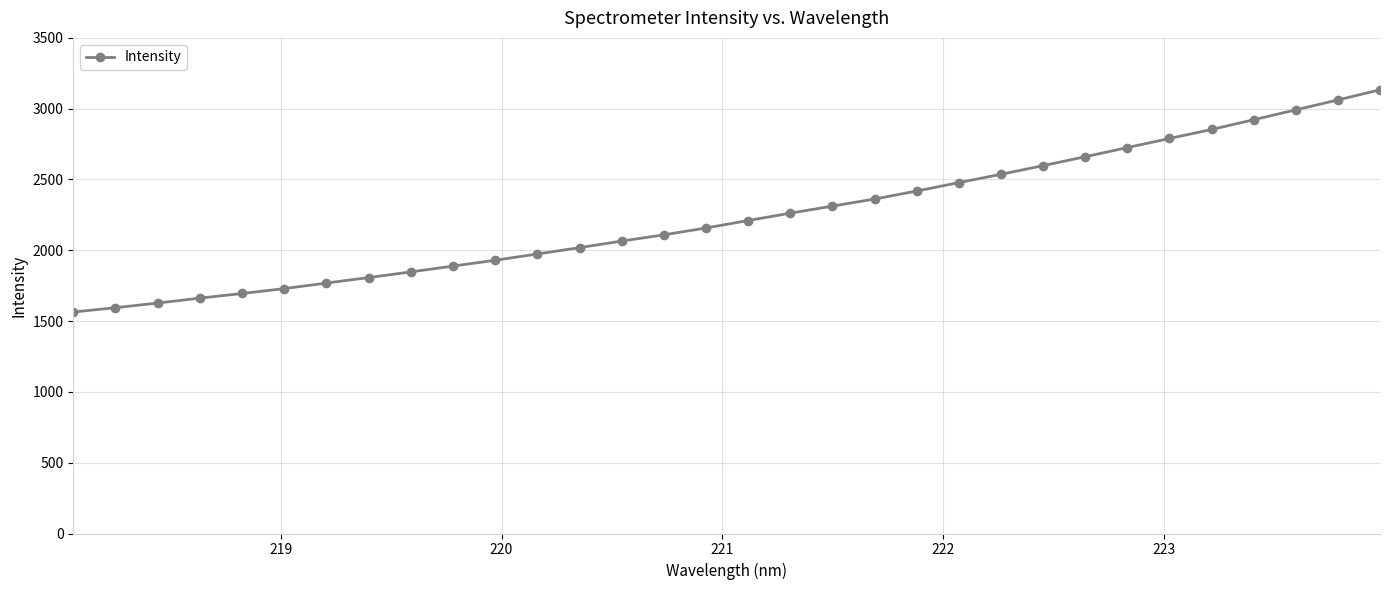

What is the value of the 11th point from the left?

1929.7